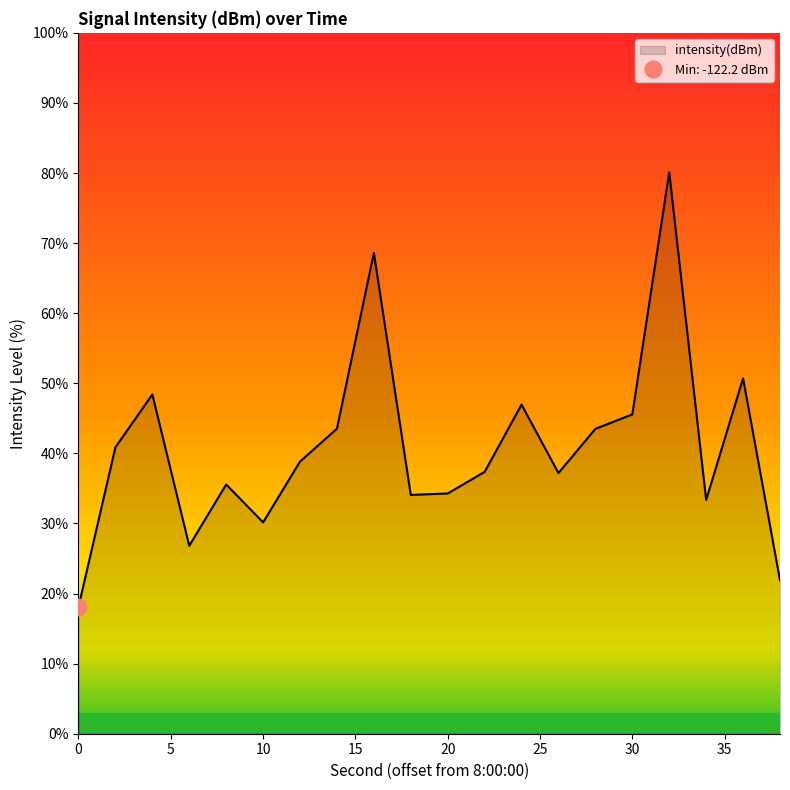

Reading left to right, list all the values displayed in this chart.

0=18.1	2=40.9	4=48.4	6=26.8	8=35.6	10=30.2	12=38.8	14=43.5	16=68.6	18=34.1	20=34.3	22=37.4	24=47.0	26=37.2	28=43.5	30=45.6	32=80.1	34=33.4	36=50.7	38=21.9